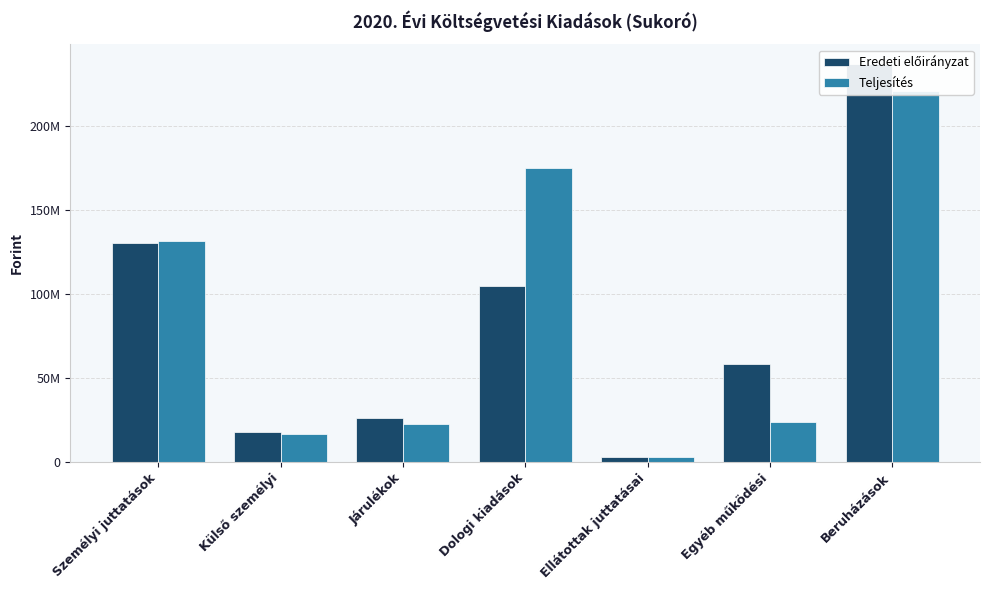

What value does the Eredeti előirányzat series have at Járulékok, to the nearest 10?

26255840